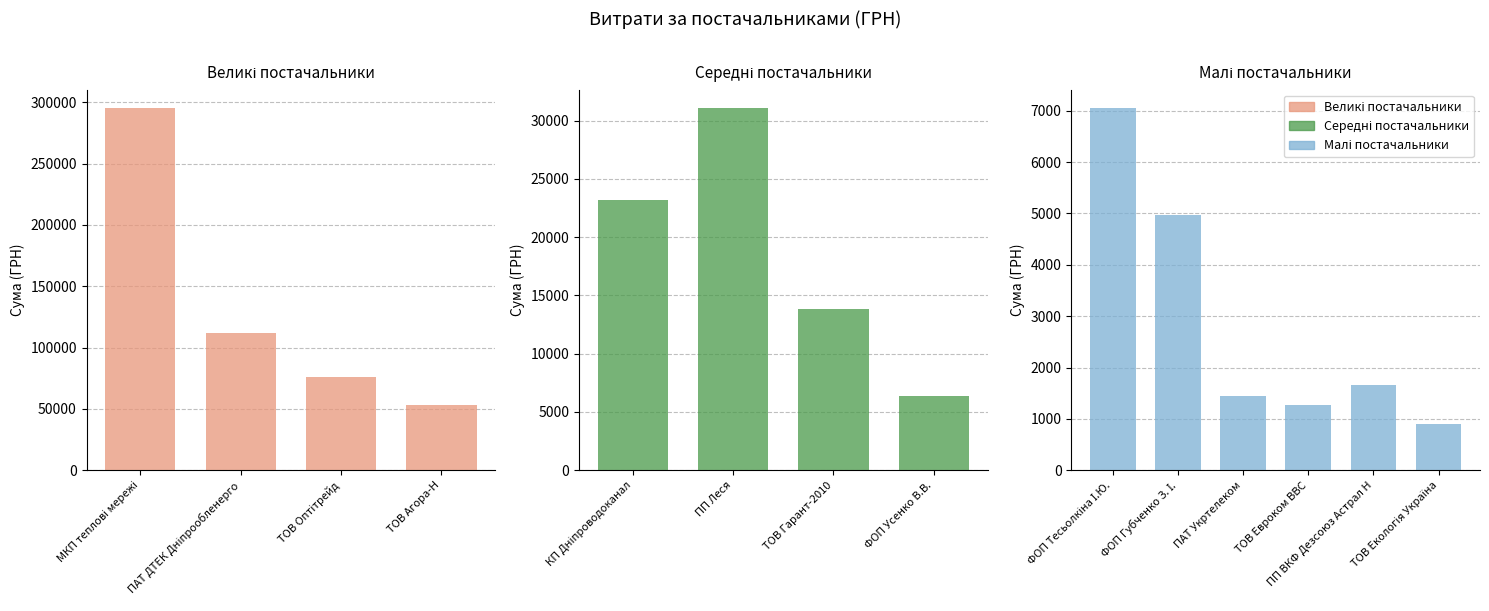

Is it true that the value at КП "Дніпроводоканал" is 31728.5?

False